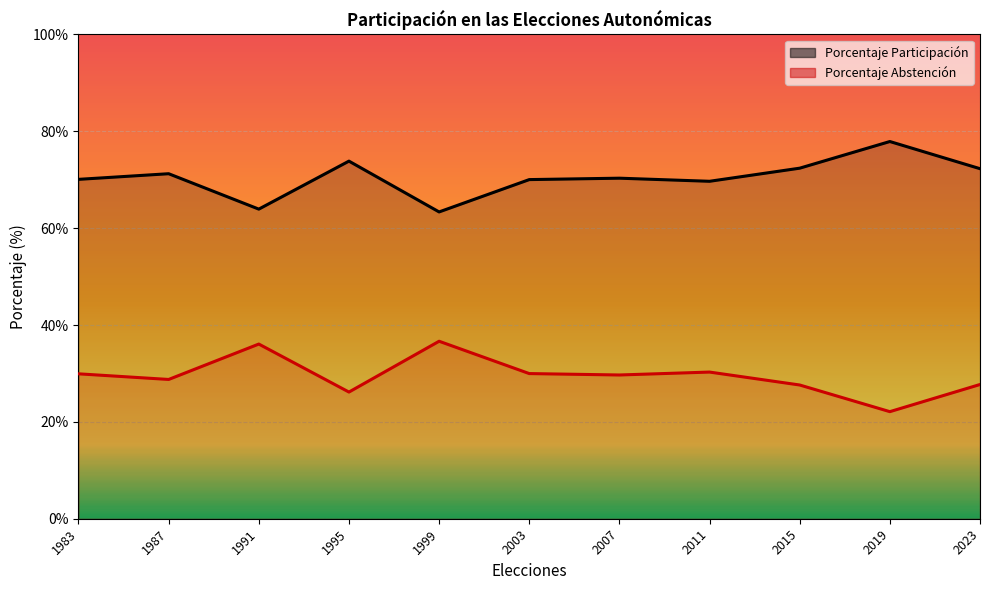

Rank the series at 1995 from highest to lowest value.

Porcentaje Participación, Porcentaje Abstención